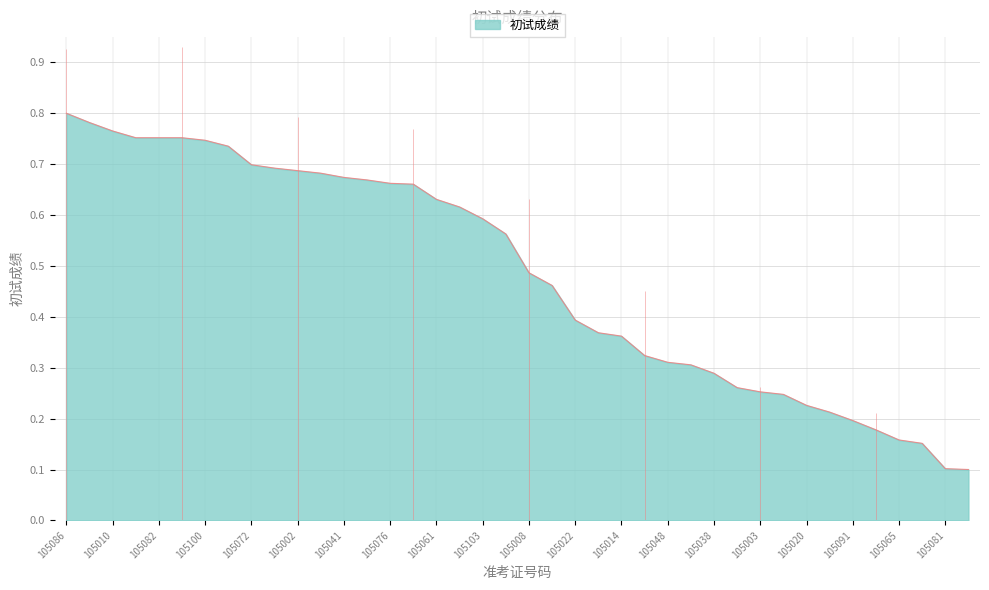

What is the sum of all values?

19.3